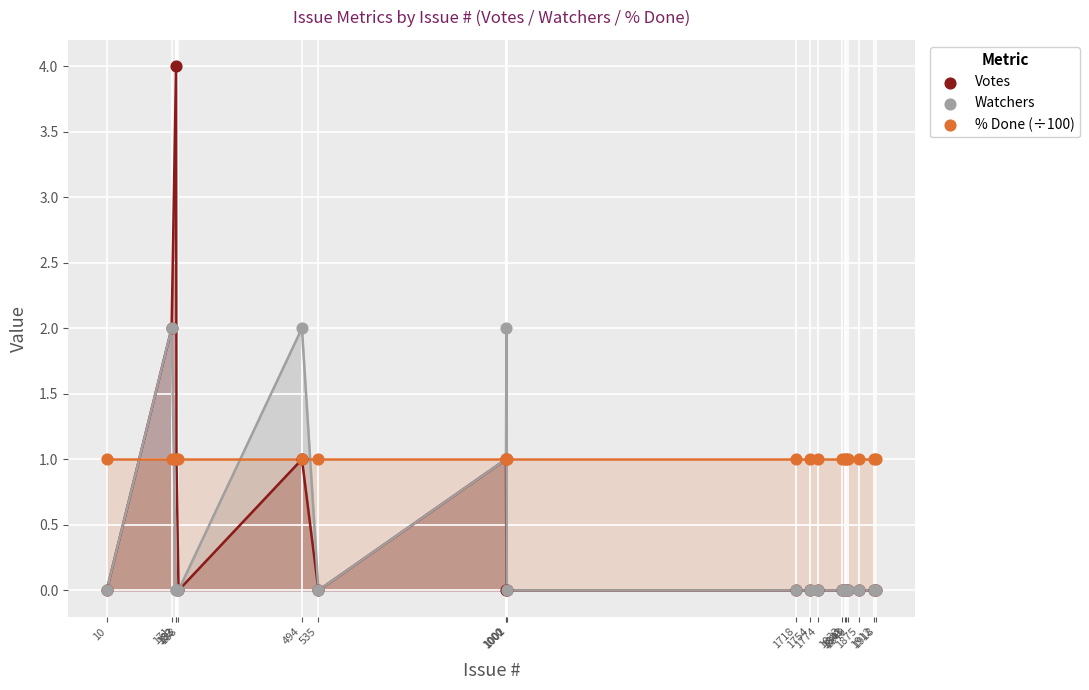

What are all the series names shown in the legend?

Votes, Watchers, % Done (÷100)